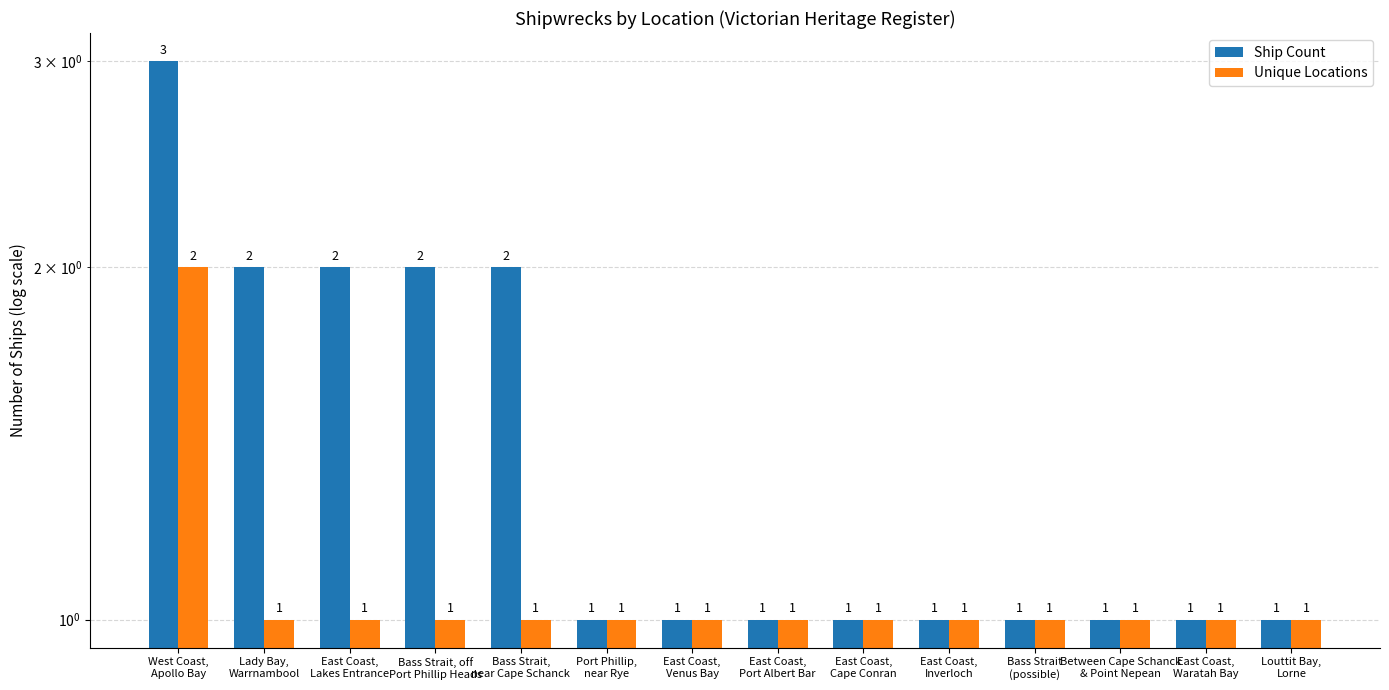

At which category is the sum across all series the highest?

West Coast,
Apollo Bay